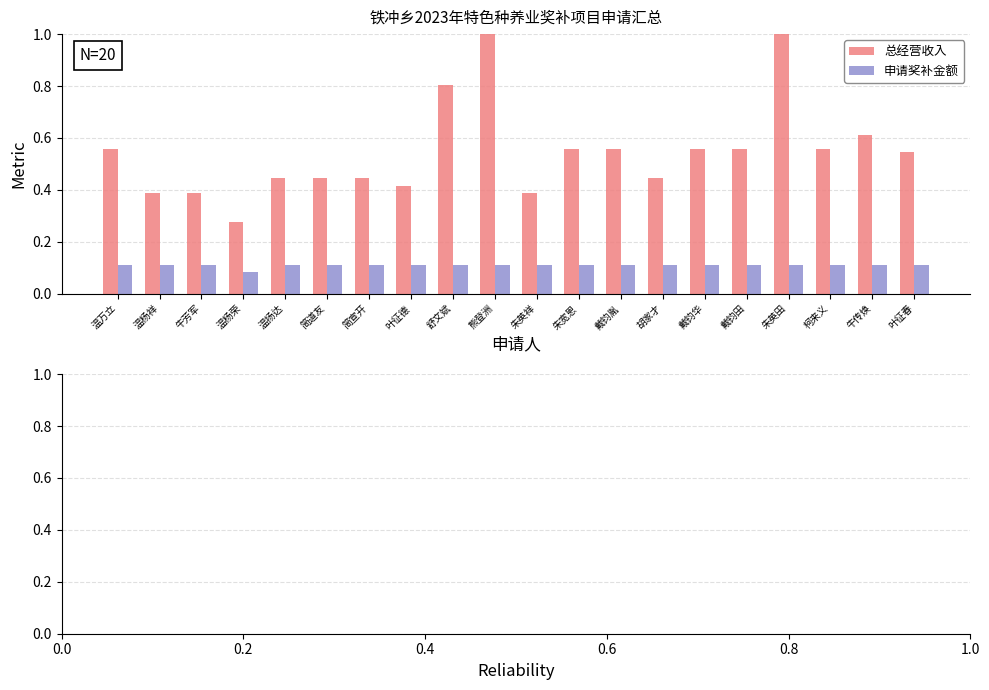

Which series has the largest range (max minus min)?

总经营收入